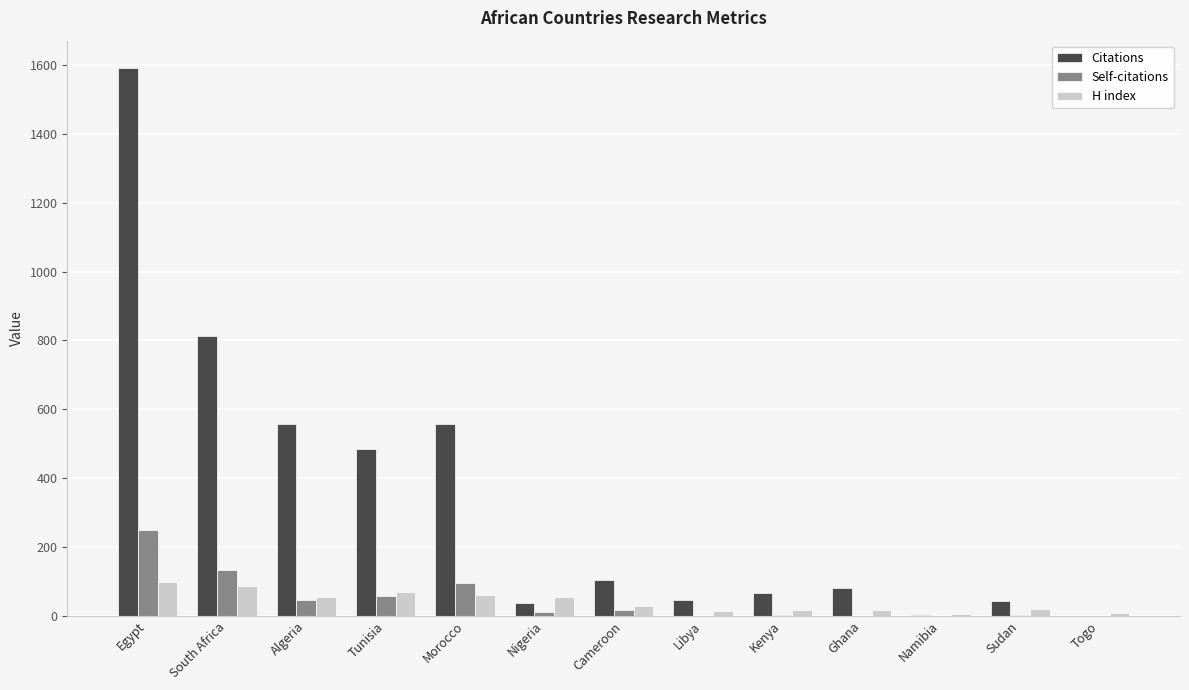

Where does the Self-citations series first go above 12?

Egypt